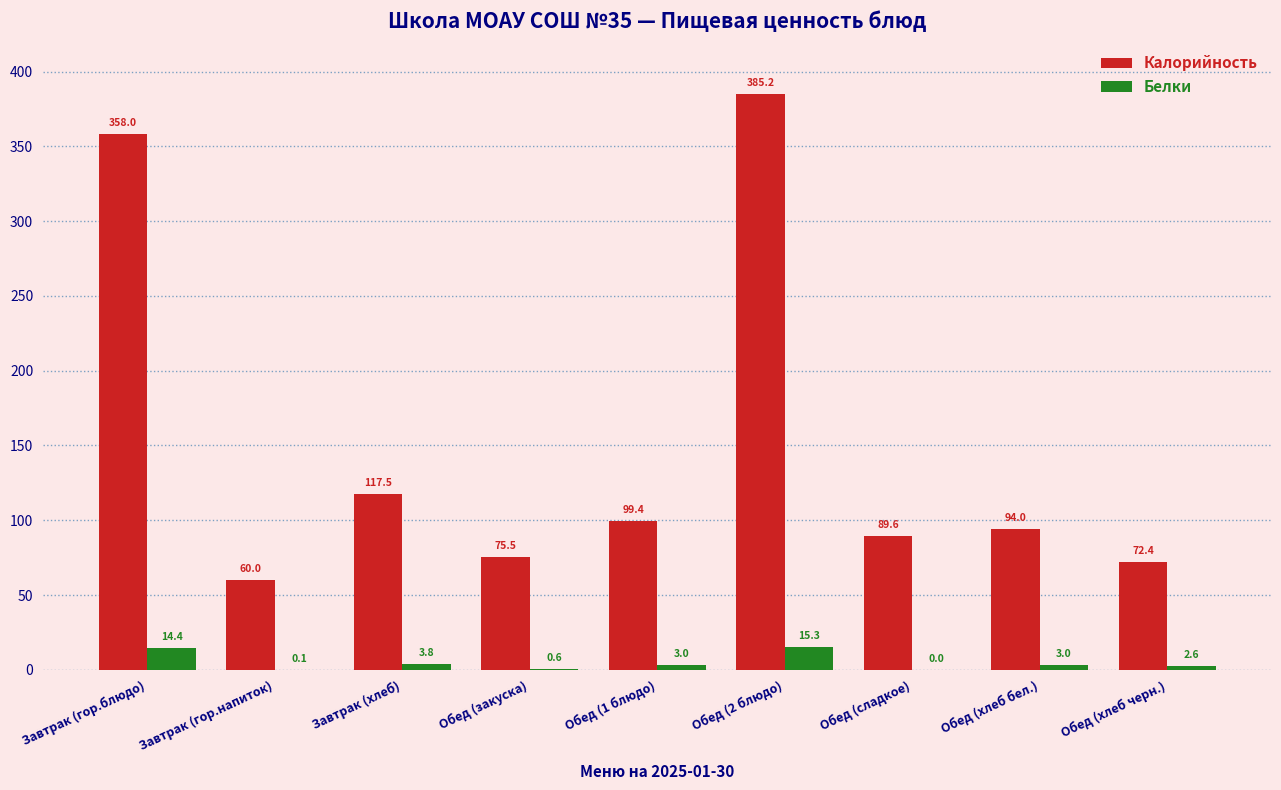

Are the bars horizontal?

No